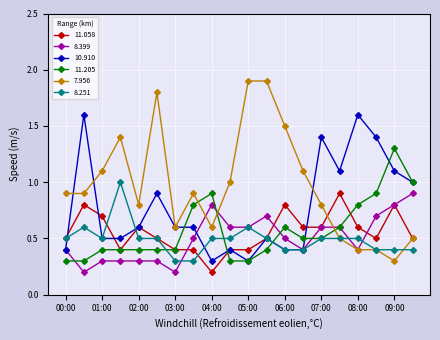

Which series has the largest total across all categories?

7.956